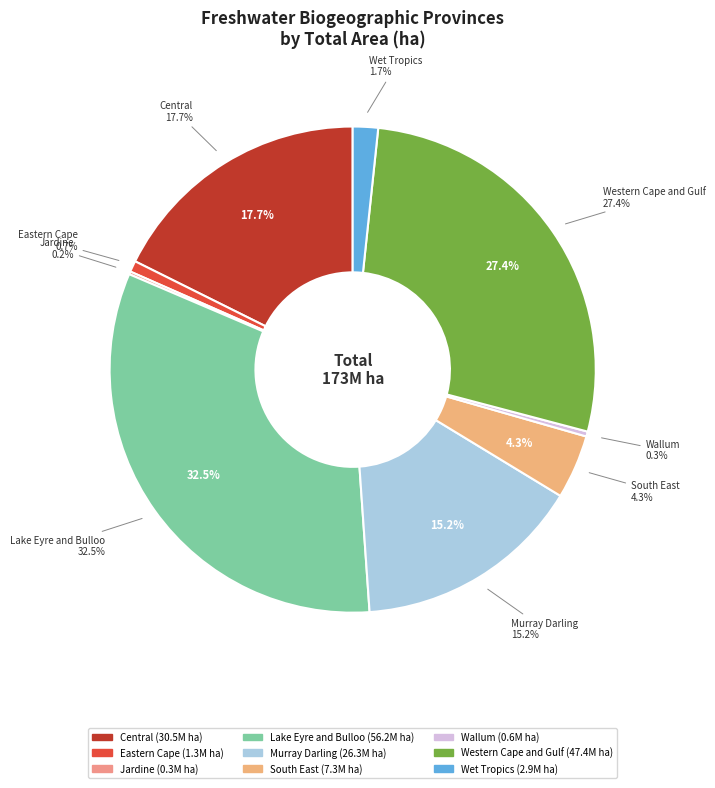

What percentage is NOT represented by Western Cape and Gulf?

72.6%